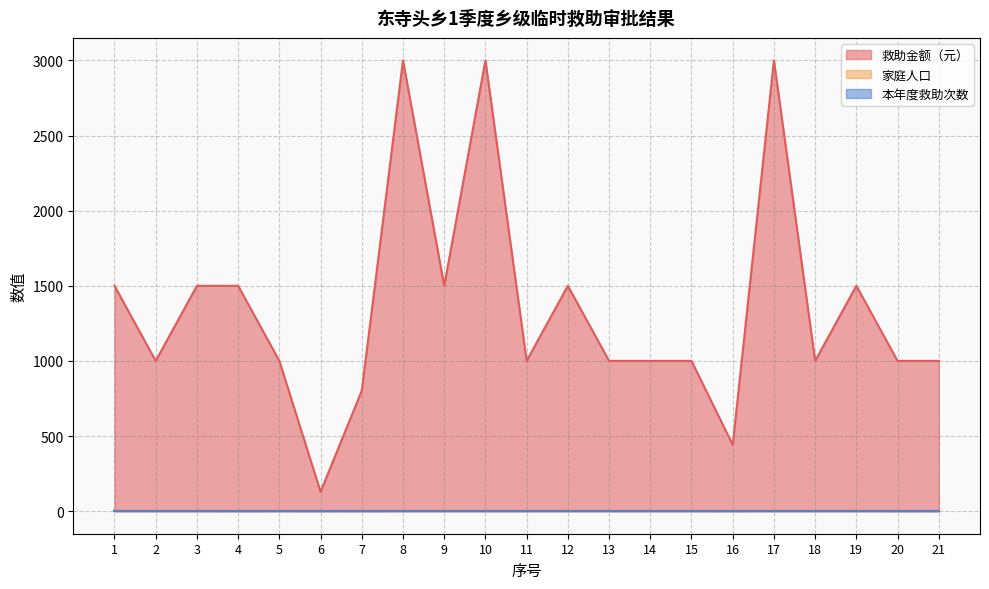

True or false: 救助金额（元） has more than 1 points higher than both neighbors.

True